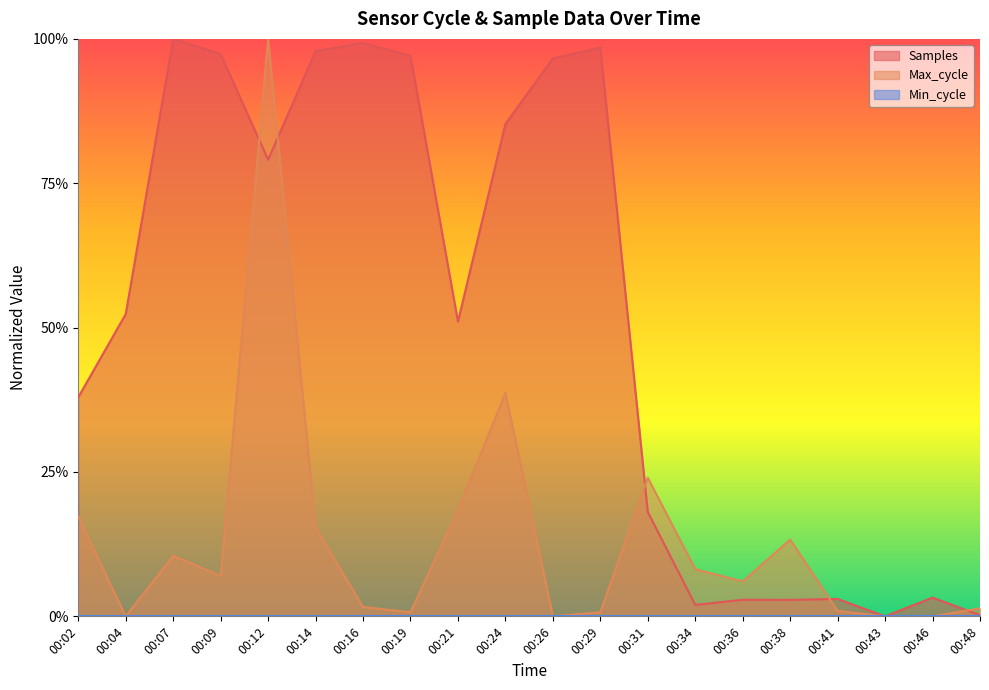

Does the chart display data point markers on the line(s)?

No